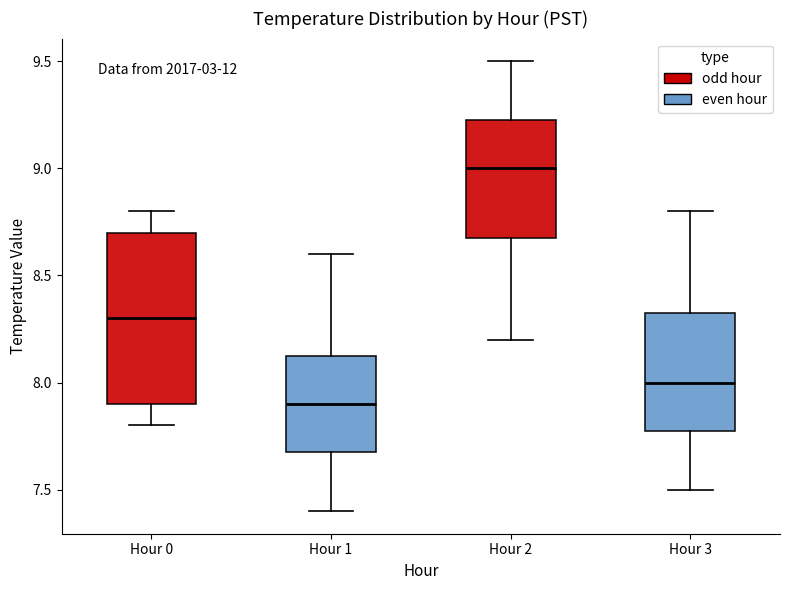

Reading left to right, transcribe this box plot: for each box, give where its median line is, the range the box spans, and where its two whiskers end, as read against the y-axis. The values are not printed on the chart, so give them approximately, as read against the axis.

Hour 0: median 8.30, box 7.90 to 8.70, whiskers 7.80 to 8.80
Hour 1: median 7.90, box 7.70 to 8.15, whiskers 7.40 to 8.60
Hour 2: median 9.00, box 8.70 to 9.25, whiskers 8.20 to 9.50
Hour 3: median 8.00, box 7.80 to 8.35, whiskers 7.50 to 8.80